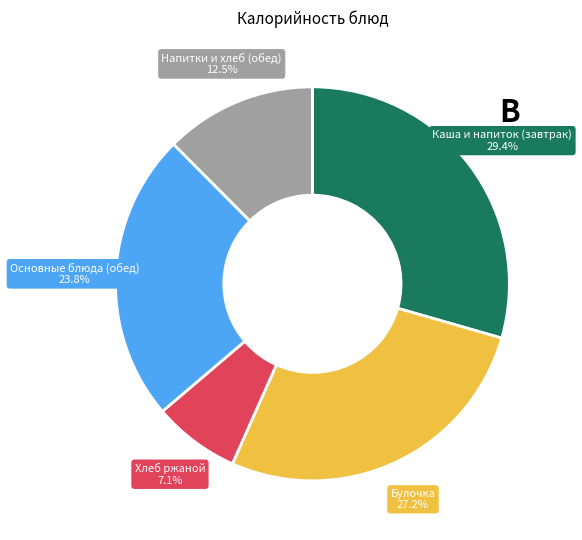

To the nearest percent, what is the average slice percentage?

20%